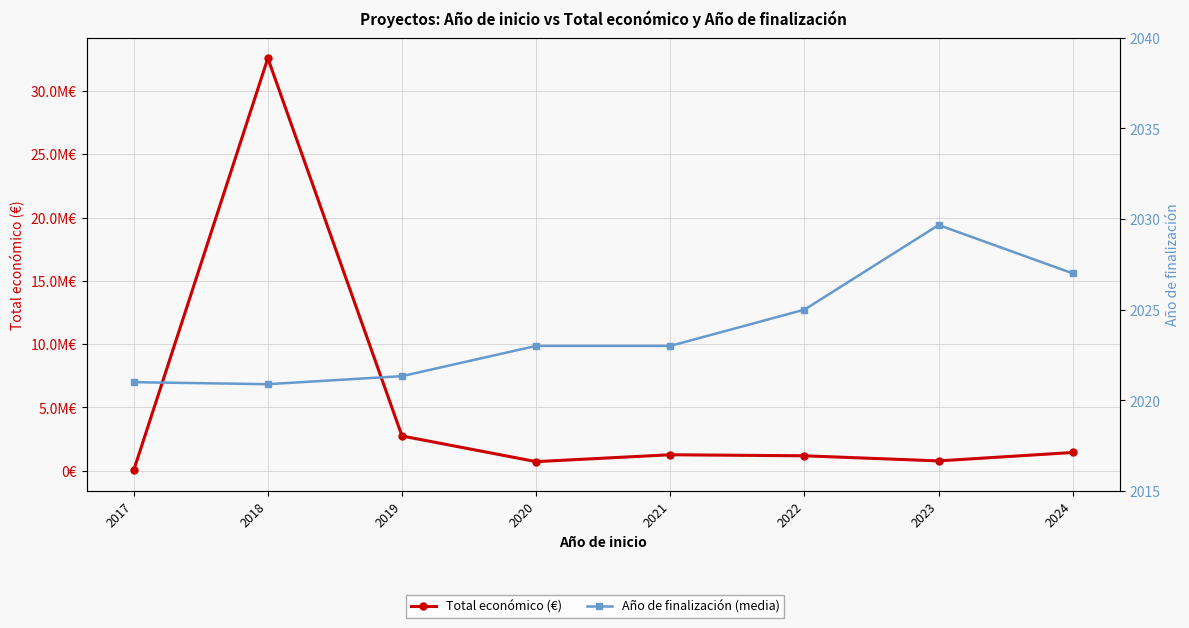

Count the number of data series in this chart.

2